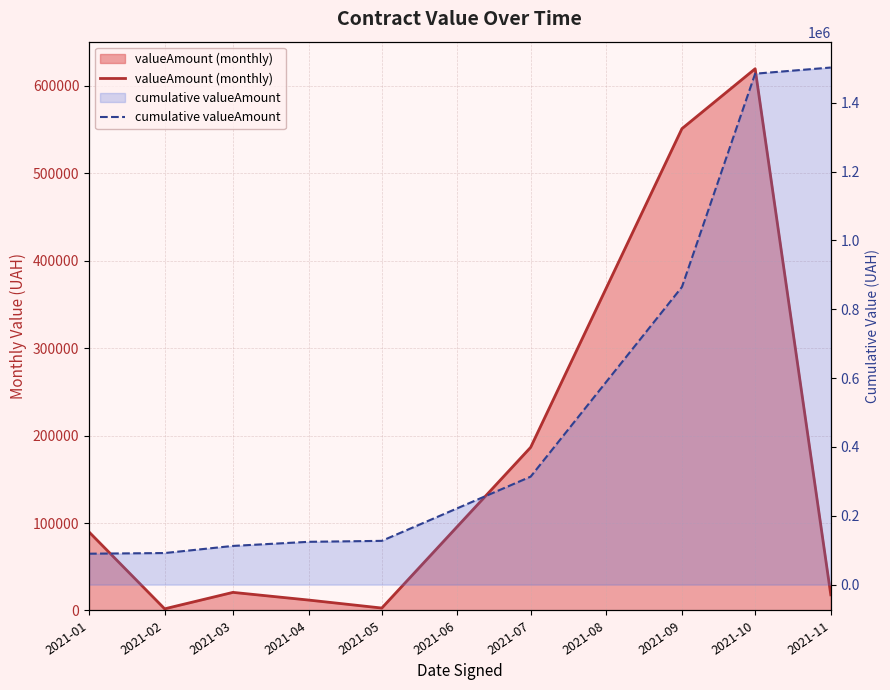

List the series in order of their overall mean, lowest first.

valueAmount (monthly), cumulative valueAmount